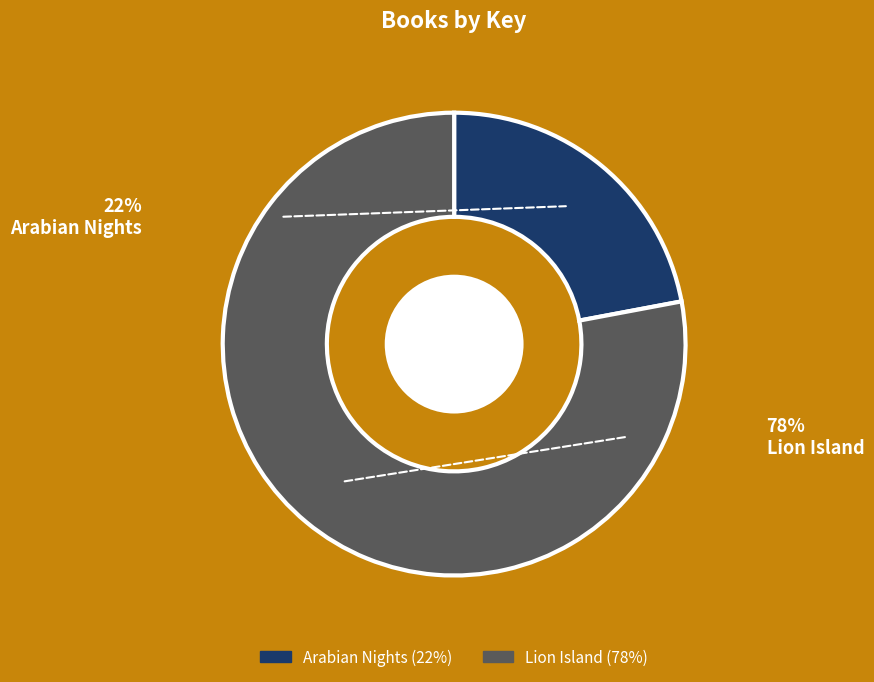

The Arabian Nights slice represents 34% of the pie. True or false?

False